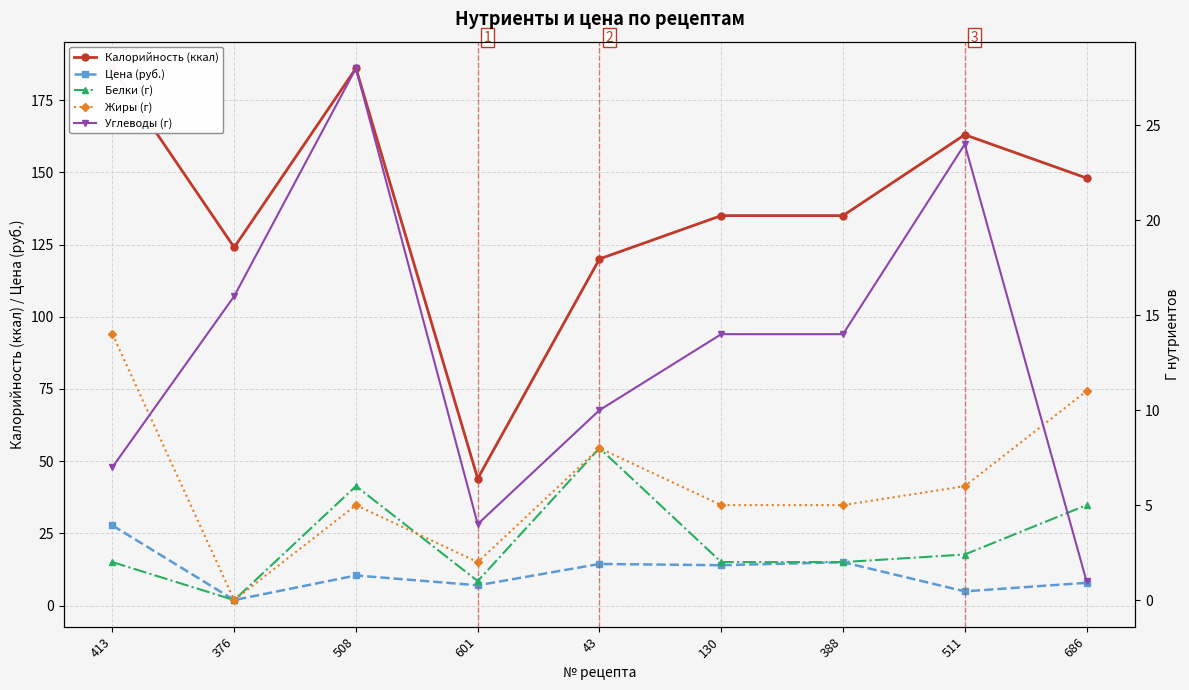

Which series ends up on top after the final intersection of Углеводы (г) and Белки (г)?

Белки (г)